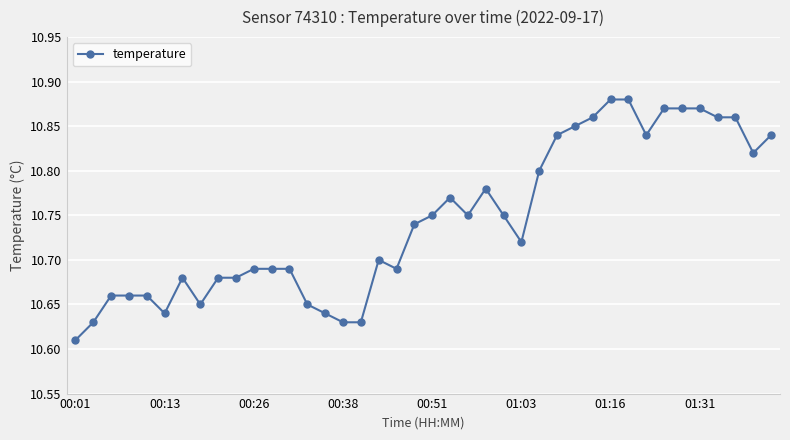

How many lines are shown in the chart?

1